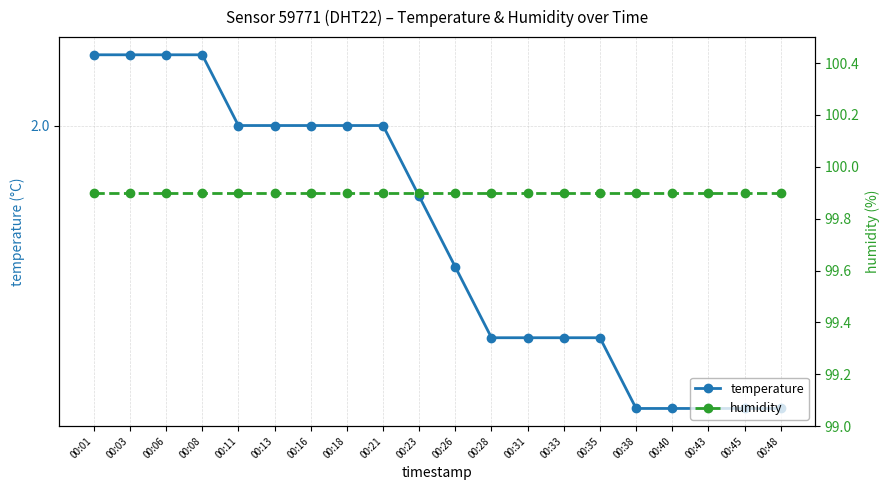

Reading left to right, what are all the values shown in this chart?

temperature: 2.1	2.1	2.1	2.1	2.0	2.0	2.0	2.0	2.0	1.9	1.8	1.7	1.7	1.7	1.7	1.6	1.6	1.6	1.6	1.6
humidity: 99.9	99.9	99.9	99.9	99.9	99.9	99.9	99.9	99.9	99.9	99.9	99.9	99.9	99.9	99.9	99.9	99.9	99.9	99.9	99.9